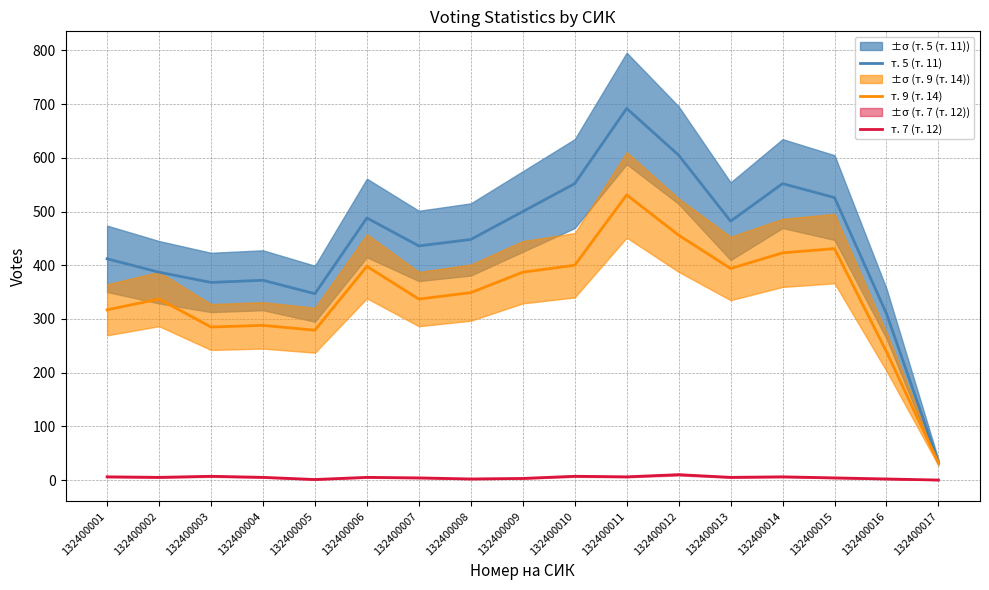

Read the т. 9 (т. 14) value at 132400002, to the nearest 5.

335